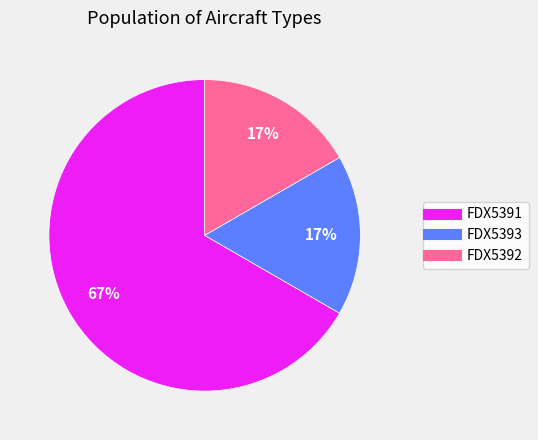

Which slice represents more than half of the pie?

FDX5391